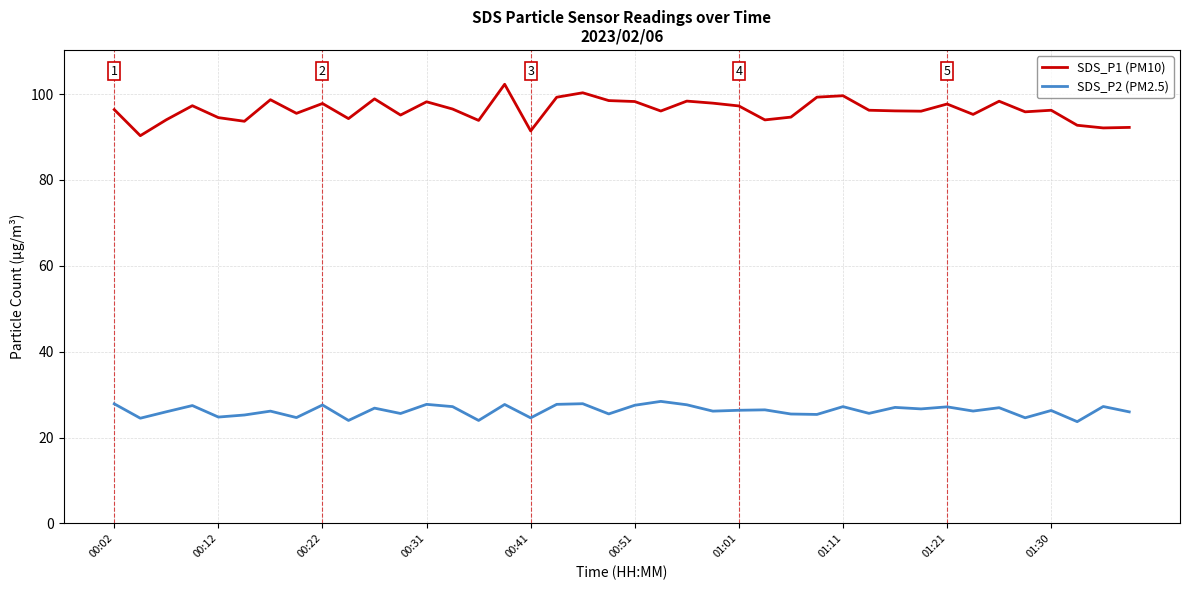

What is the difference between the maximum and minimum values in the SDS_P1 (PM10) series?

12.0